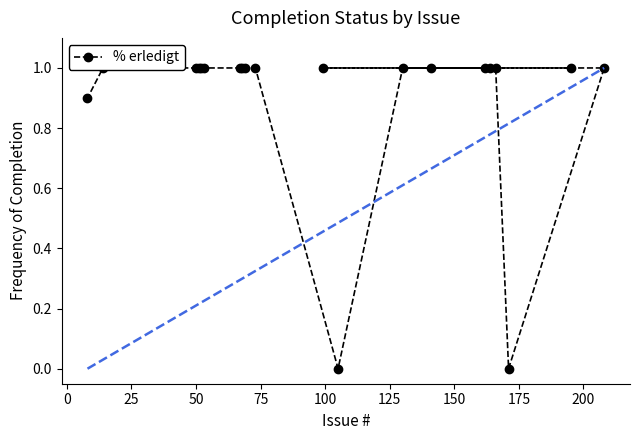

What position from the left is 150?

8